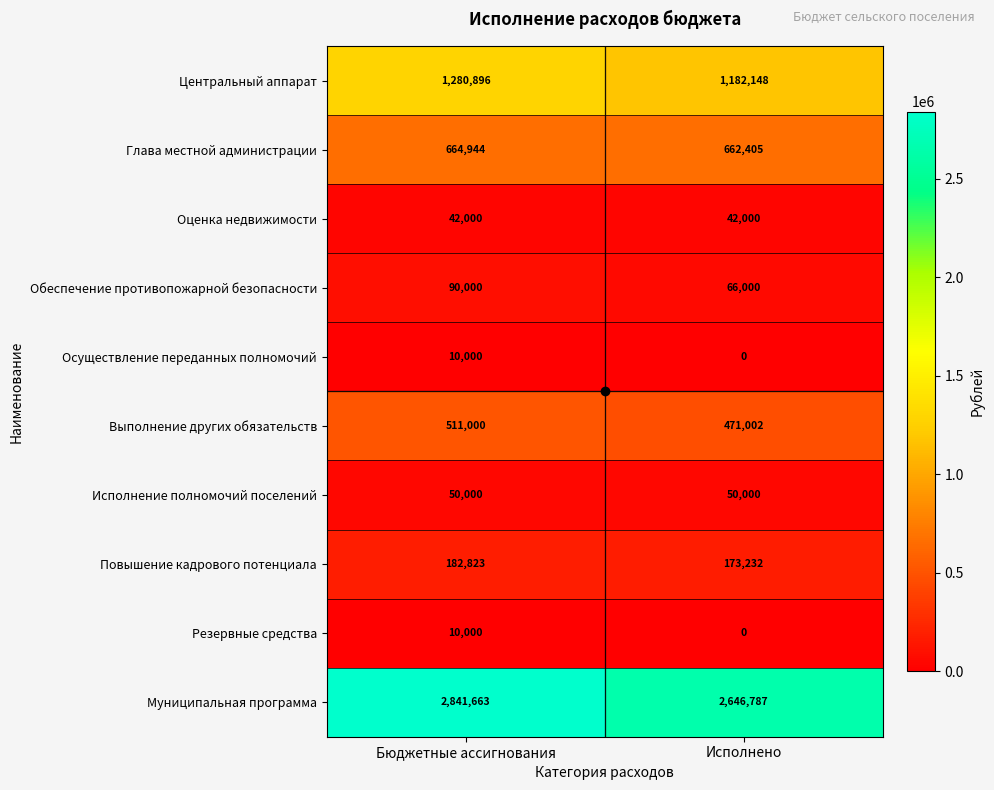

What is the spread (max minus min) of values at Исполнено?

2646787